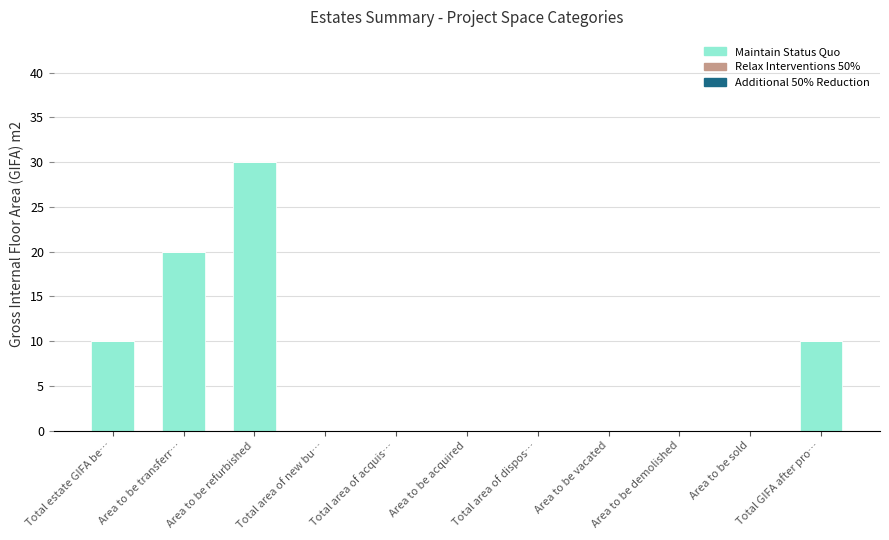

What is the sum of all values?

70